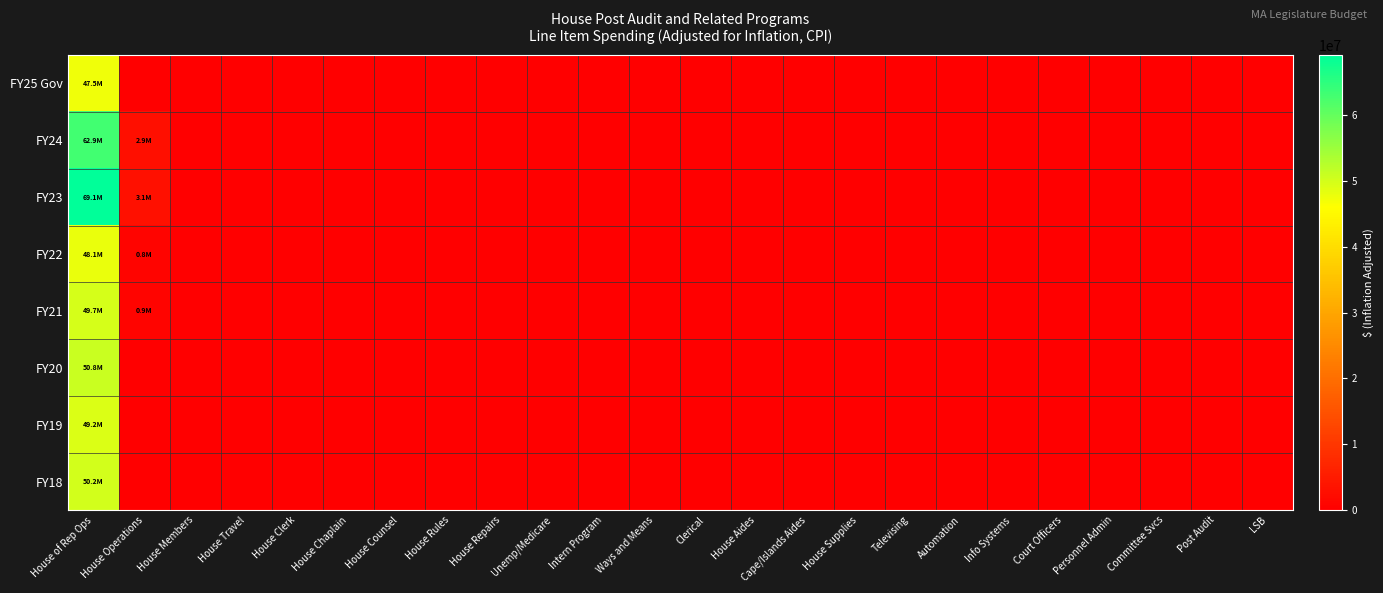

At which category is the sum across all series the highest?

House of Rep Ops